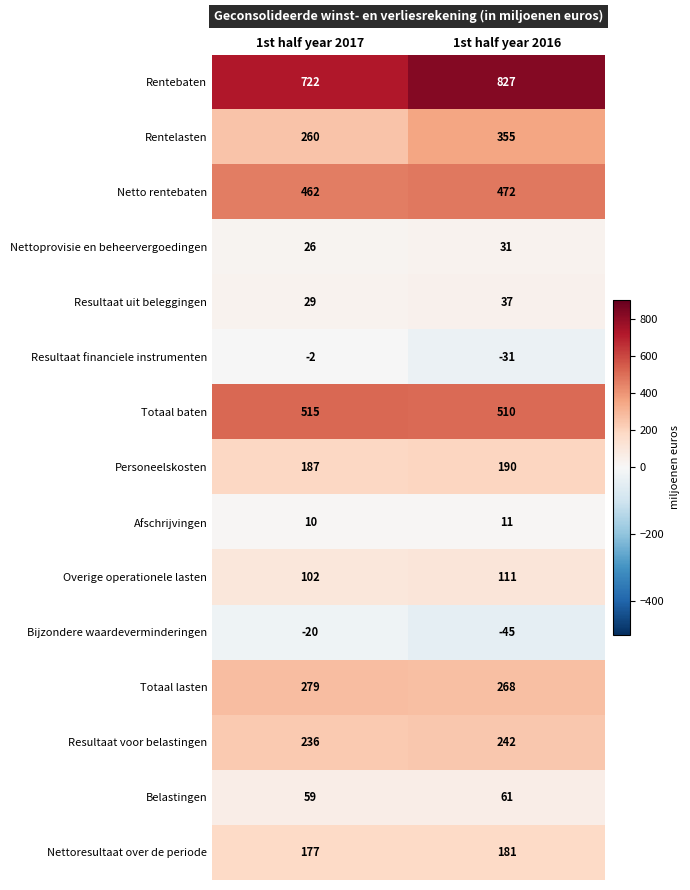

Reading left to right, what are all the values shown in this chart?

Rentebaten: 1st half year 2017=722	1st half year 2016=827
Rentelasten: 1st half year 2017=260	1st half year 2016=355
Netto rentebaten: 1st half year 2017=462	1st half year 2016=472
Nettoprovisie en beheervergoedingen: 1st half year 2017=26	1st half year 2016=31
Resultaat uit beleggingen: 1st half year 2017=29	1st half year 2016=37
Resultaat financiele instrumenten: 1st half year 2017=-2	1st half year 2016=-31
Totaal baten: 1st half year 2017=515	1st half year 2016=510
Personeelskosten: 1st half year 2017=187	1st half year 2016=190
Afschrijvingen: 1st half year 2017=10	1st half year 2016=11
Overige operationele lasten: 1st half year 2017=102	1st half year 2016=111
Bijzondere waardeverminderingen: 1st half year 2017=-20	1st half year 2016=-45
Totaal lasten: 1st half year 2017=279	1st half year 2016=268
Resultaat voor belastingen: 1st half year 2017=236	1st half year 2016=242
Belastingen: 1st half year 2017=59	1st half year 2016=61
Nettoresultaat over de periode: 1st half year 2017=177	1st half year 2016=181